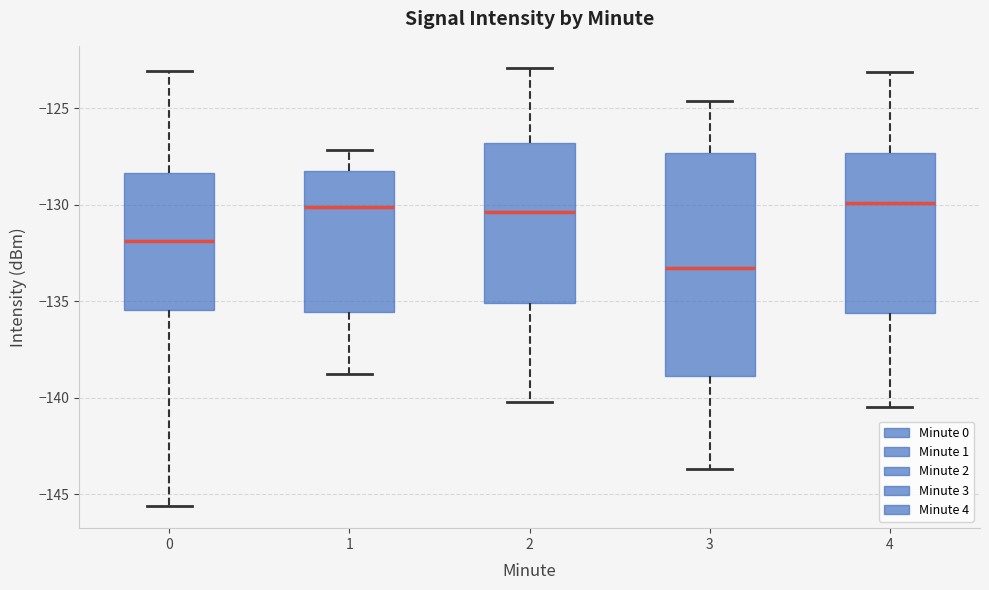

Reading left to right, read every box against the y-axis: the position of its median line, the range the box covers, and the ends of its whiskers. The values are not printed on the chart, so give them approximately, as read against the axis.

0: median -132.0, box -135.5 to -128.5, whiskers -145.5 to -123.0
1: median -130.0, box -135.5 to -128.0, whiskers -139.0 to -127.0
2: median -130.5, box -135.0 to -127.0, whiskers -140.0 to -123.0
3: median -133.5, box -139.0 to -127.5, whiskers -143.5 to -124.5
4: median -130.0, box -135.5 to -127.5, whiskers -140.5 to -123.0